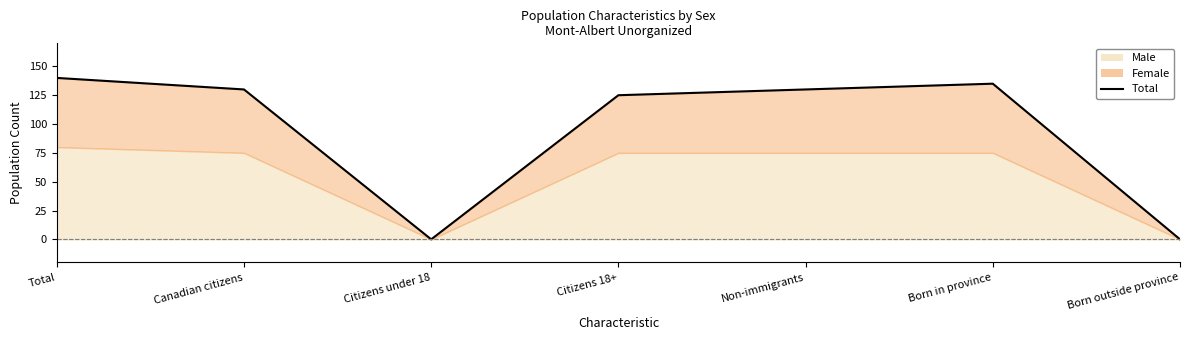

Is it true that the value at Born in province is 135?

True